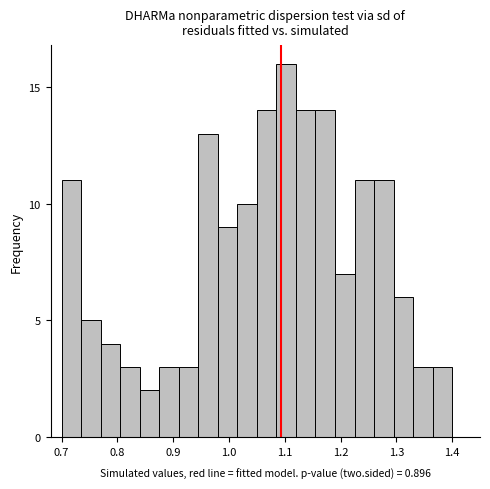

Around what value on the x-axis is the tallest bar? Give the approximate position of its centre, as read against the axis.

1.10